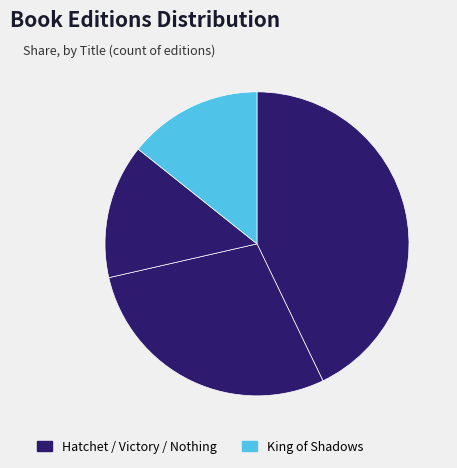

Count the number of slices in the pie.

4